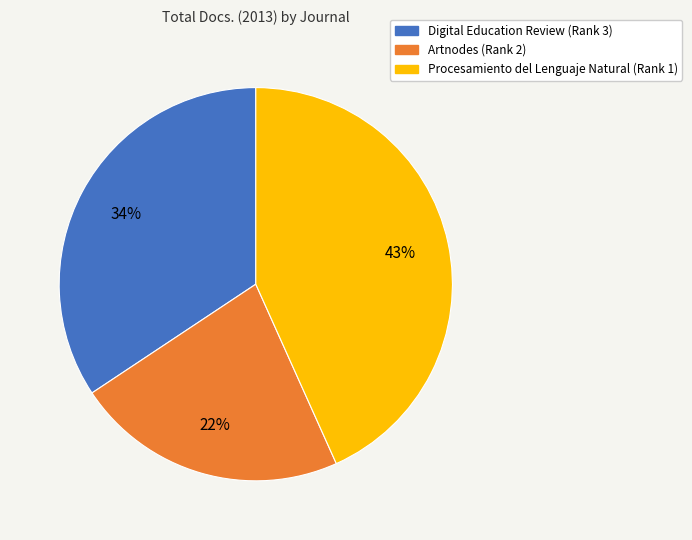

How many slices are in this pie chart?

3